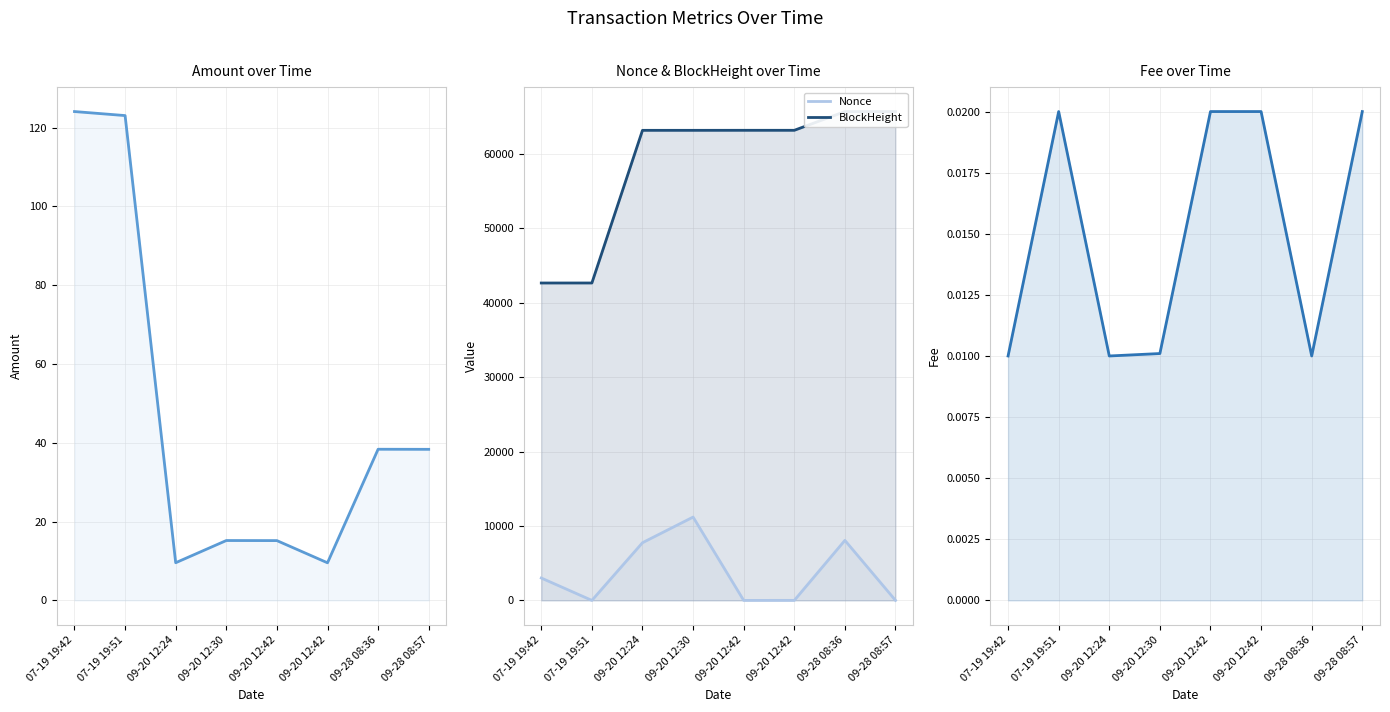

Which category has the lowest value in the Fee series?

07-19 19:42